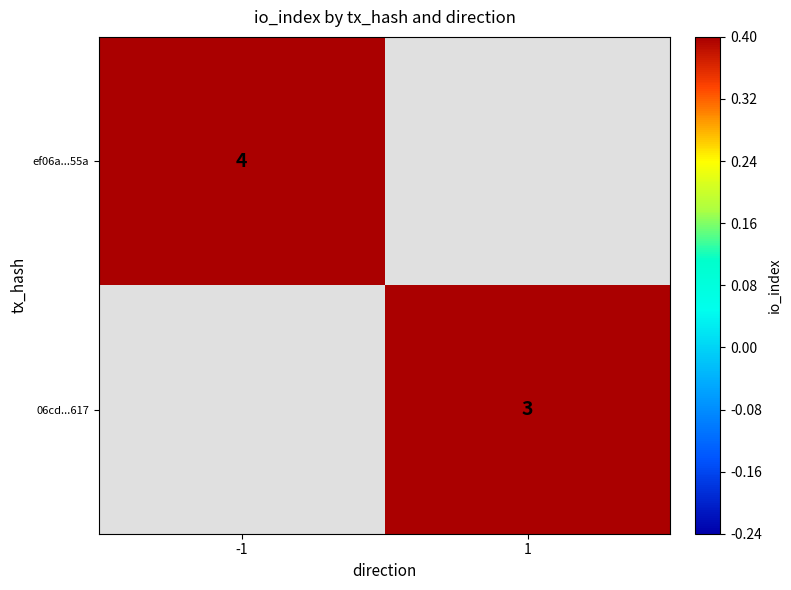

The 06cd...617 series shows 3 at 1. True or false?

True